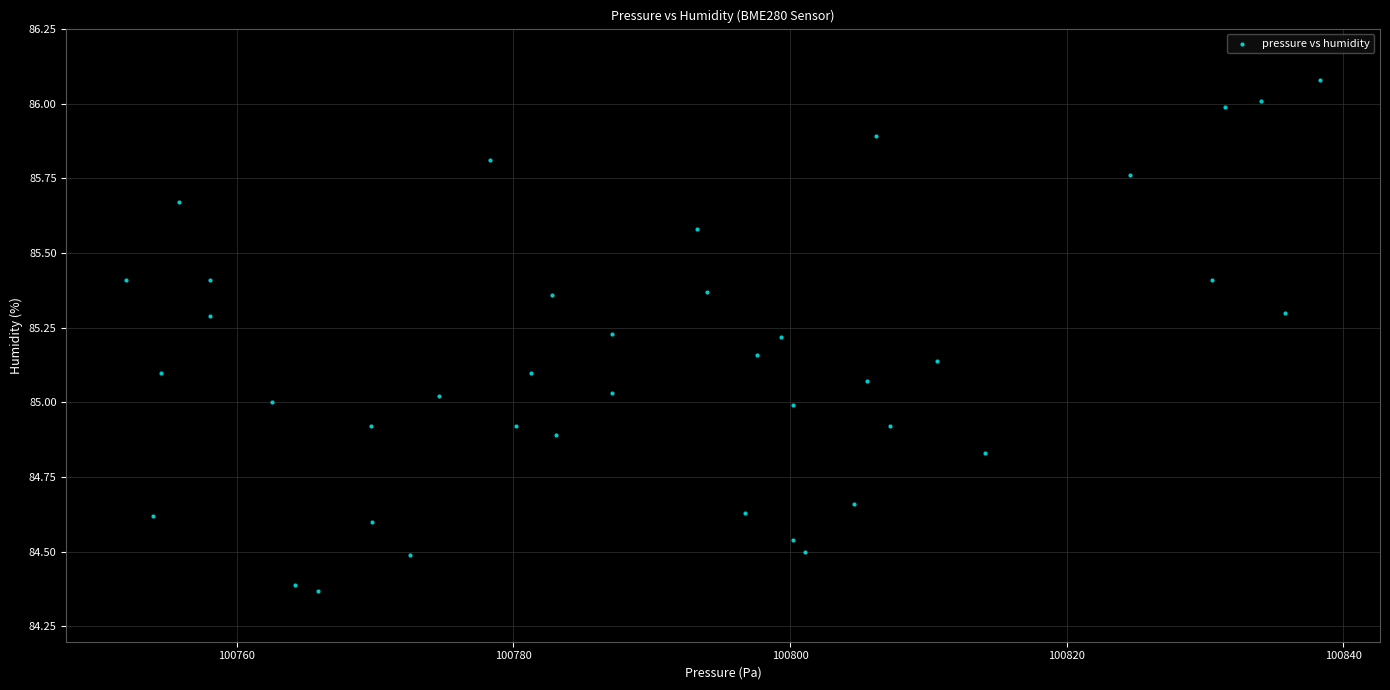

What is the range of Y values (max minus min)?

1.7